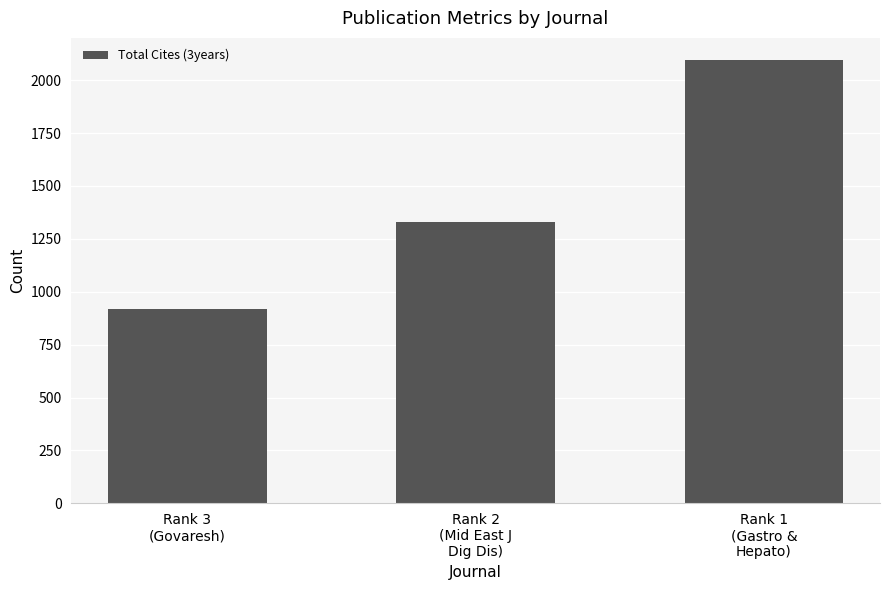

Is it true that the value at Rank 3
(Govaresh) is 919?

True